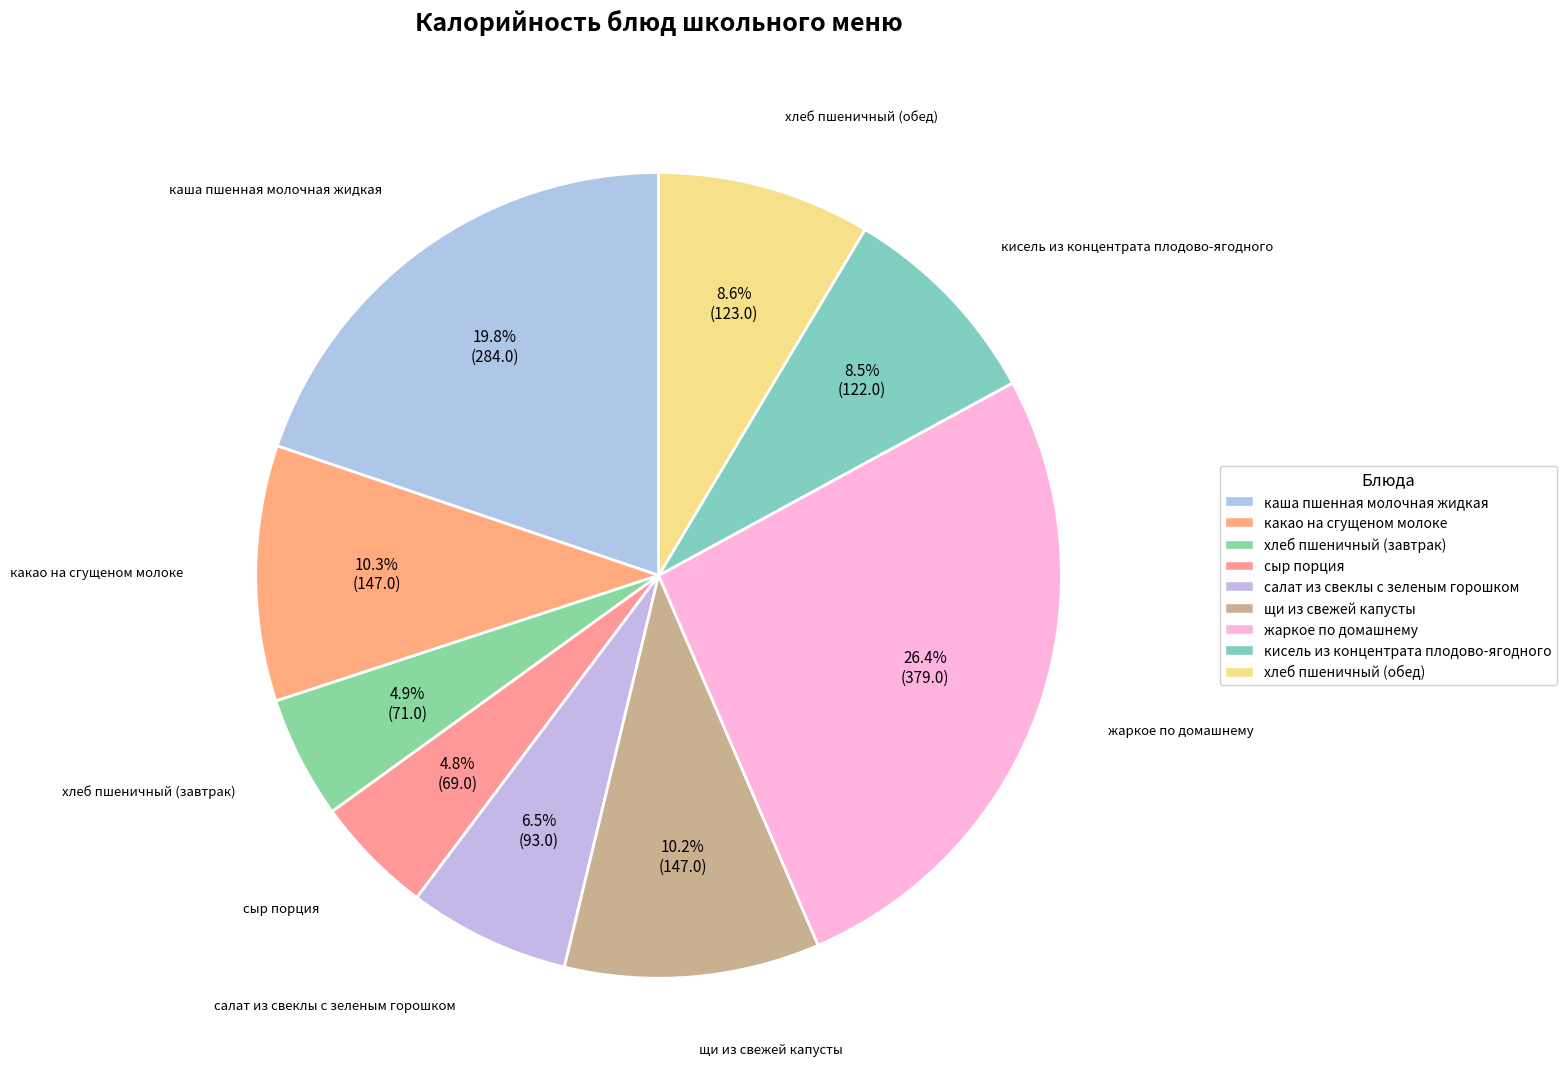

How many slices are in this pie chart?

9